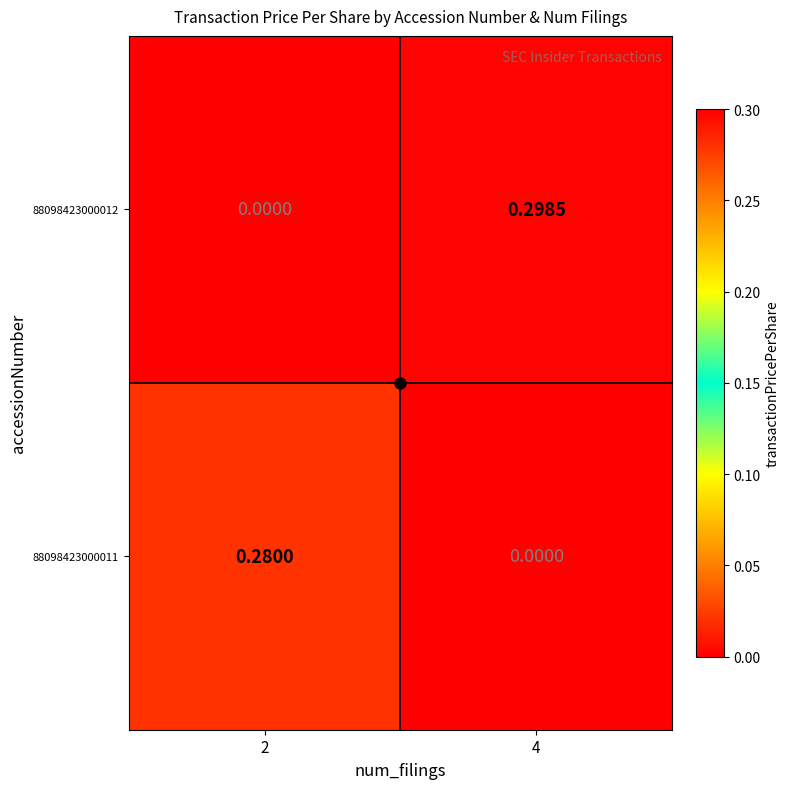

Is the value of 88098423000012 at 4 greater than the value of 88098423000011 at 4?

Yes